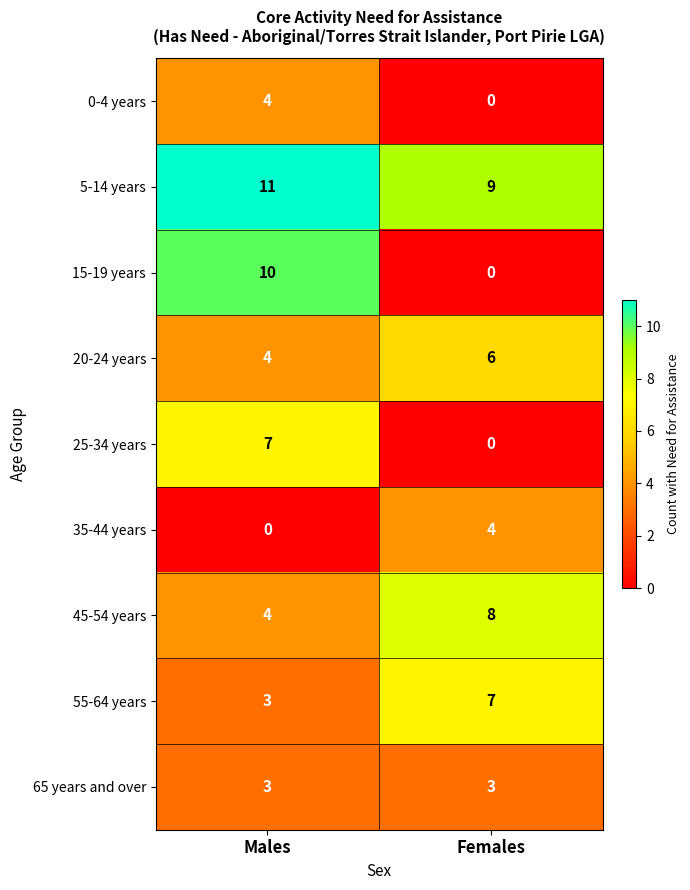

Which series has the largest total across all categories?

5-14 years